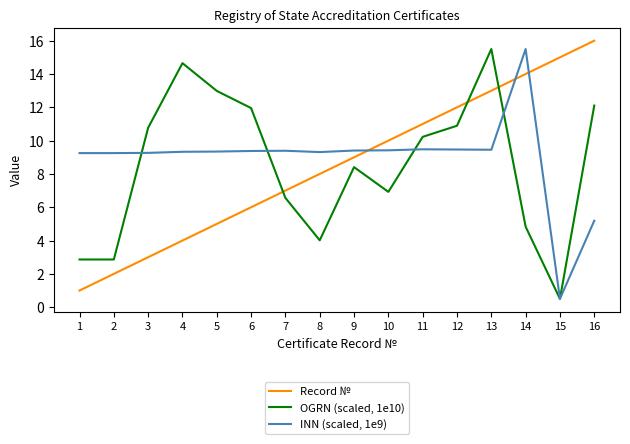

What is the difference between the highest and lowest values at 2?

7.3